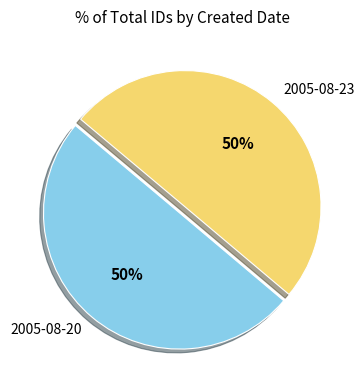

To the nearest percent, what is the average slice percentage?

50%